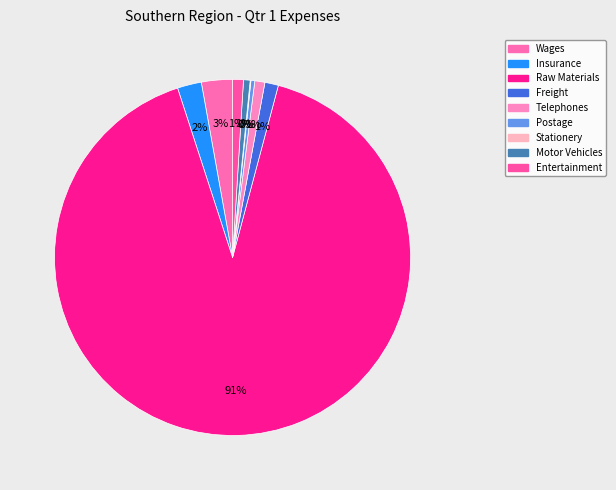

To the nearest percent, what portion does Insurance represent?

2%